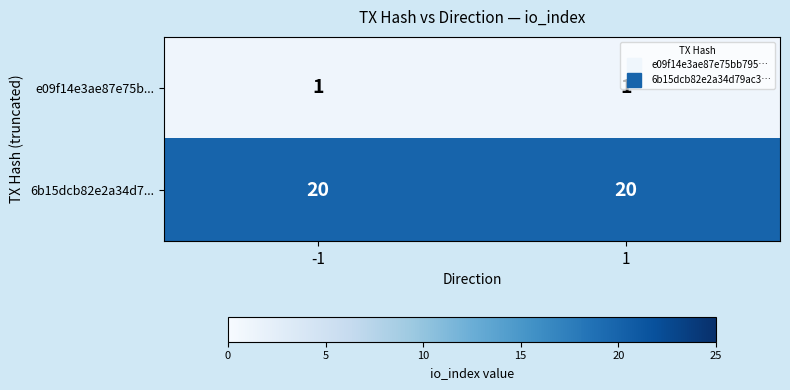

How many data points does each series have?

2